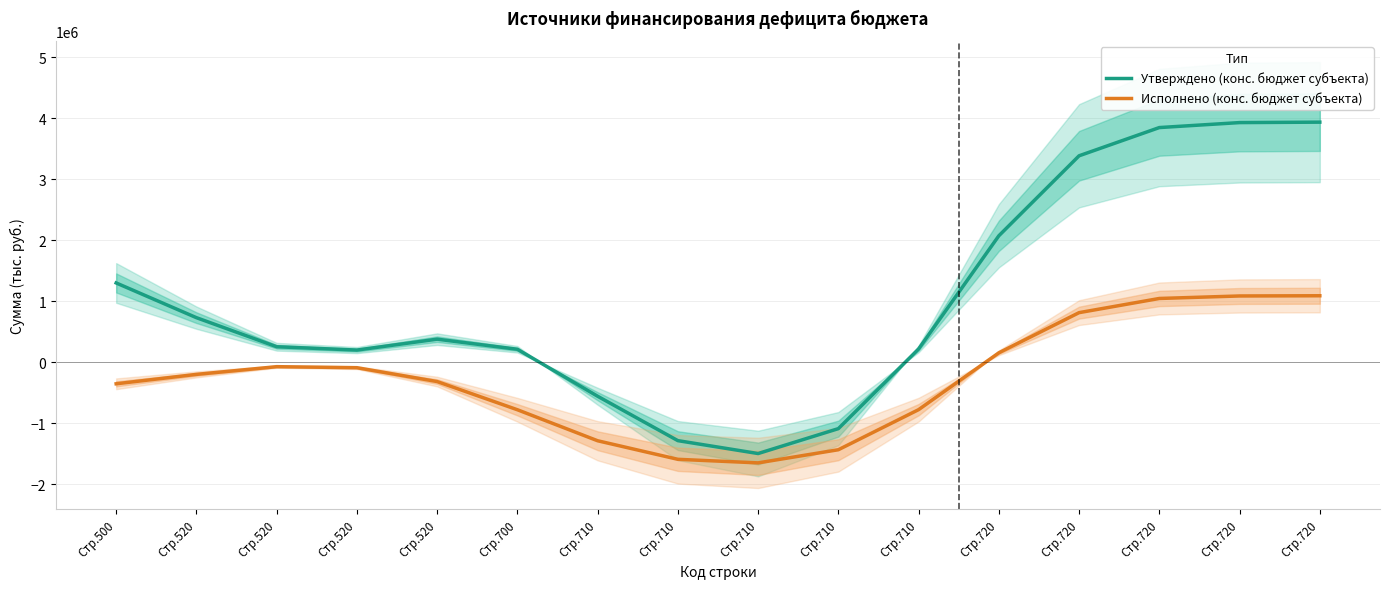

Rank the series at Стр.720 from highest to lowest value.

Утверждено (конс. бюджет субъекта), Исполнено (конс. бюджет субъекта)